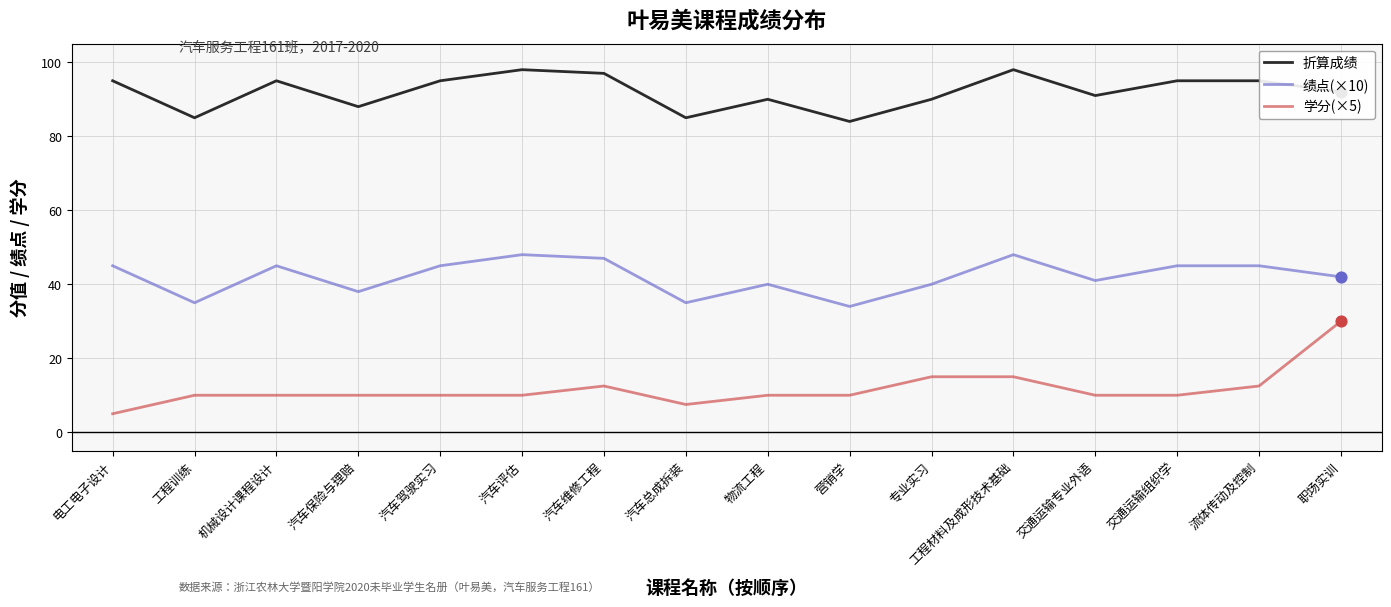

Which series has the largest range (max minus min)?

学分(×5)